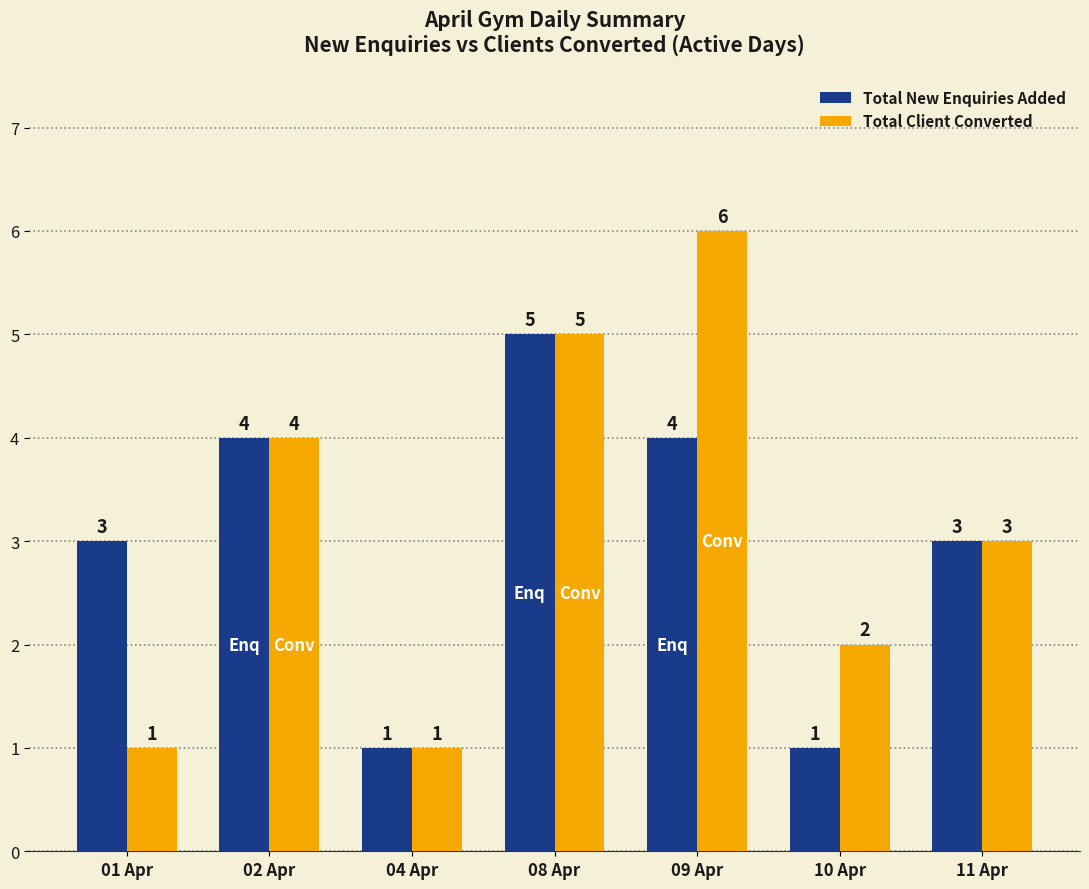

Count the number of categories in the chart.

7